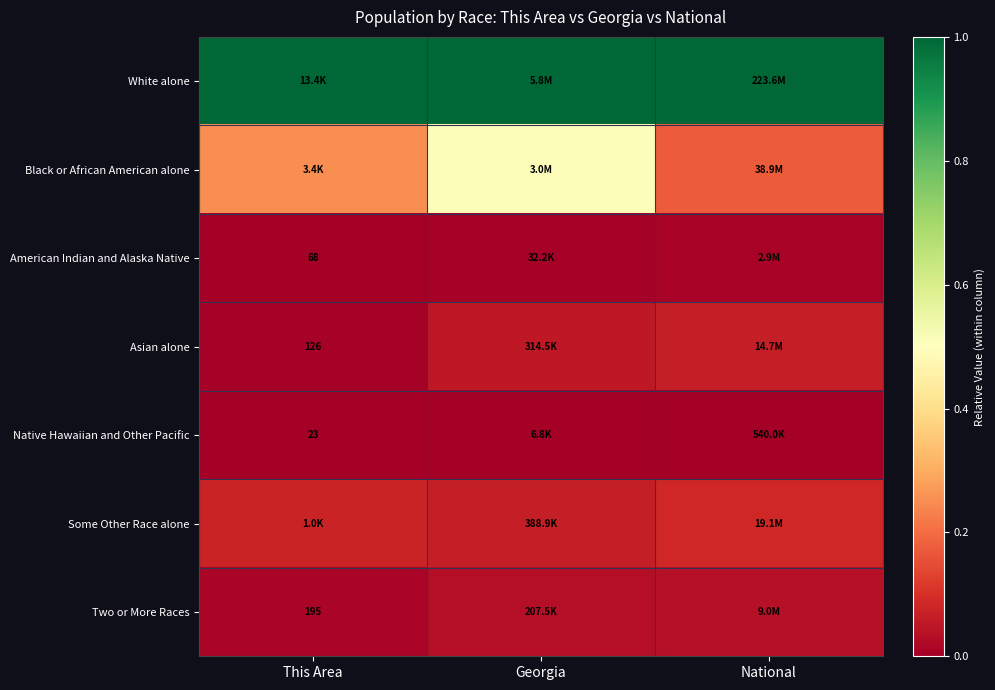

At which category does the chart reach its minimum across all series?

This Area